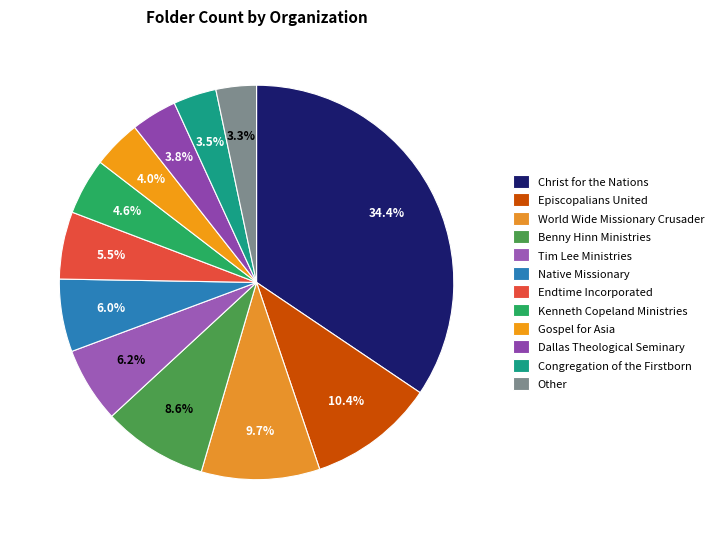

Does Endtime Incorporated account for over 50% of the chart?

No